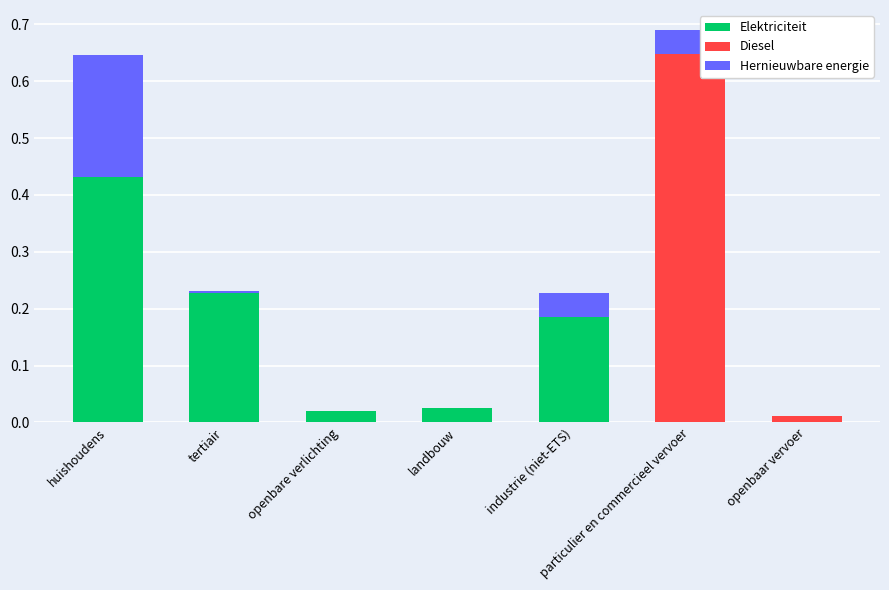

At which category is the sum across all series the highest?

particulier en commercieel vervoer